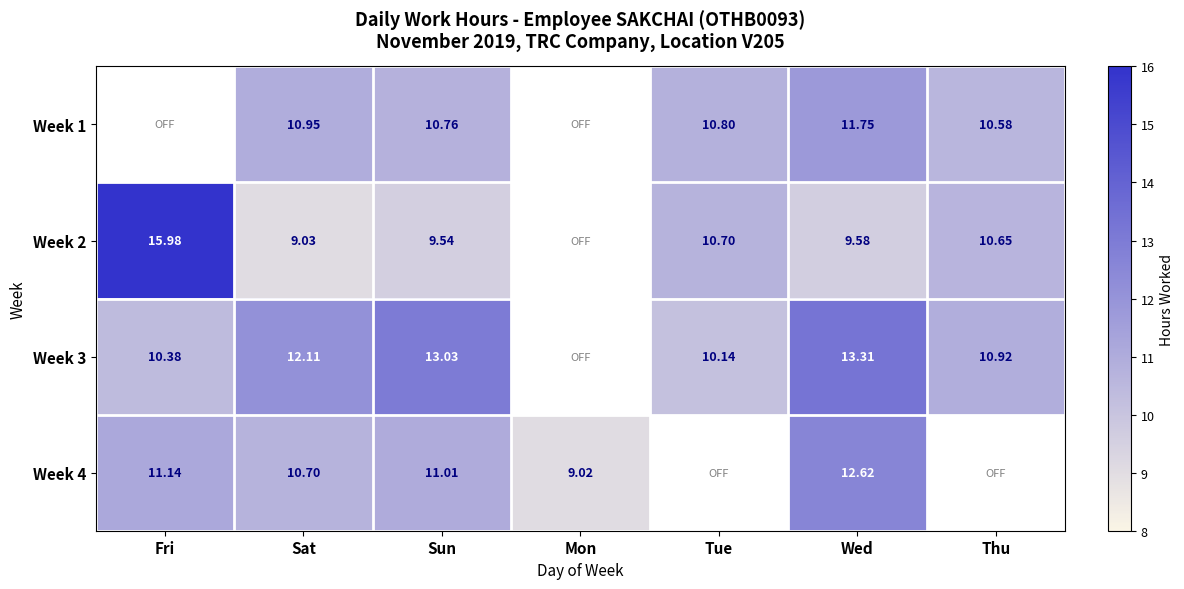

Is the value of Week 2 at Fri greater than the value of Week 4 at Sun?

Yes